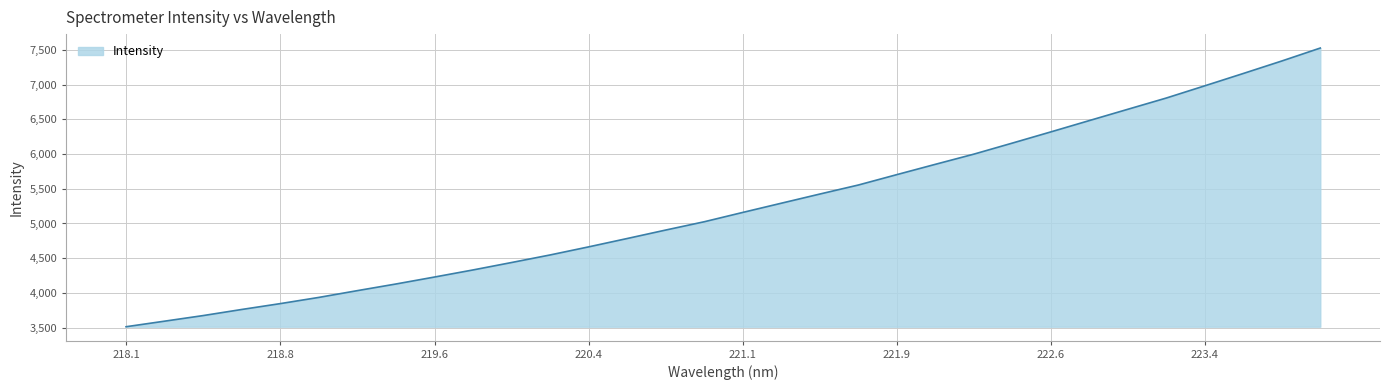

How many lines are shown in the chart?

1